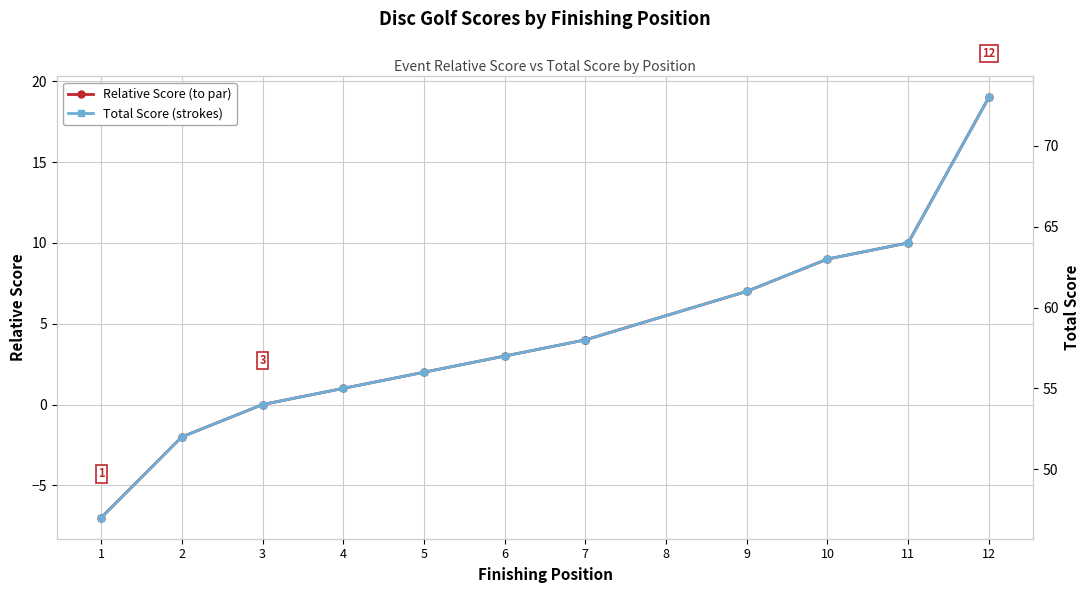

Which has a higher value, 11 or 4?

11